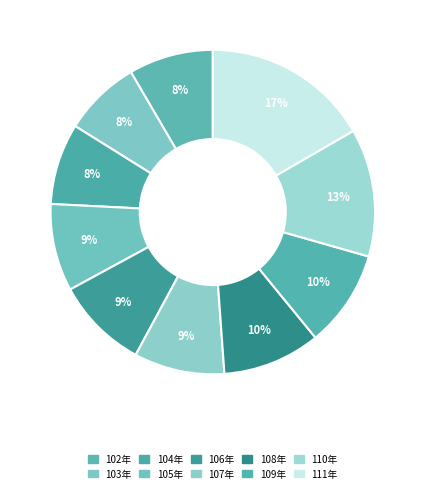

Do 108年 and 109年 together represent more than half of the pie?

No